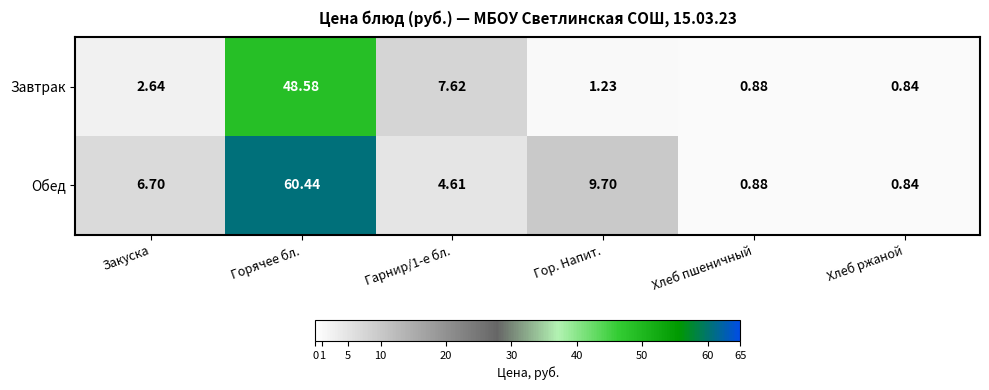

At which category is the sum across all series the highest?

Горячее бл.